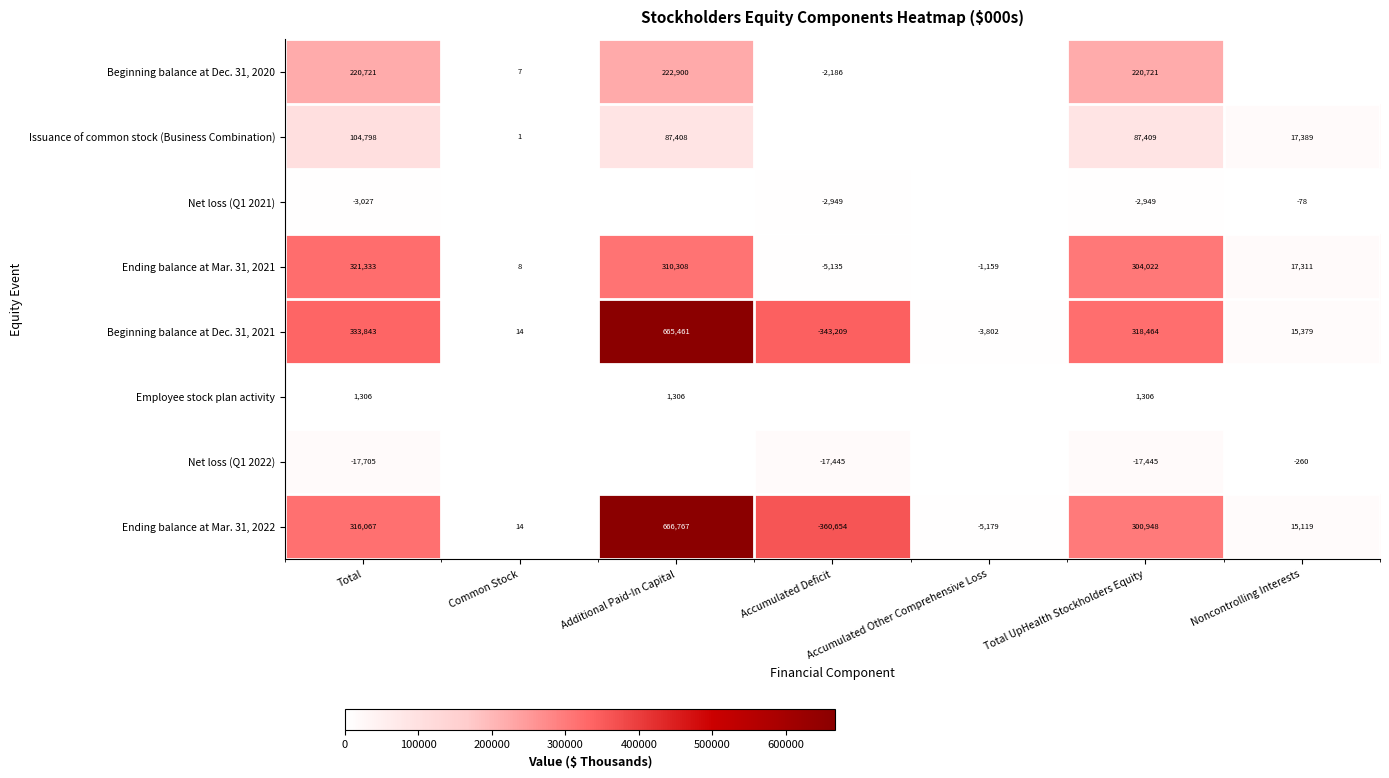

At how many categories does at least one series exceed 366599?

1